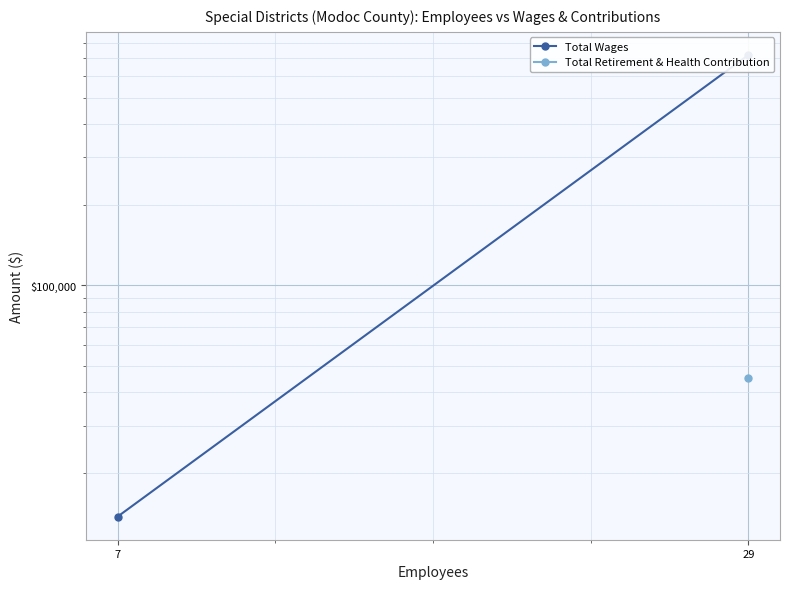

The value of Total Wages at 7 is 13800.0. True or false?

True